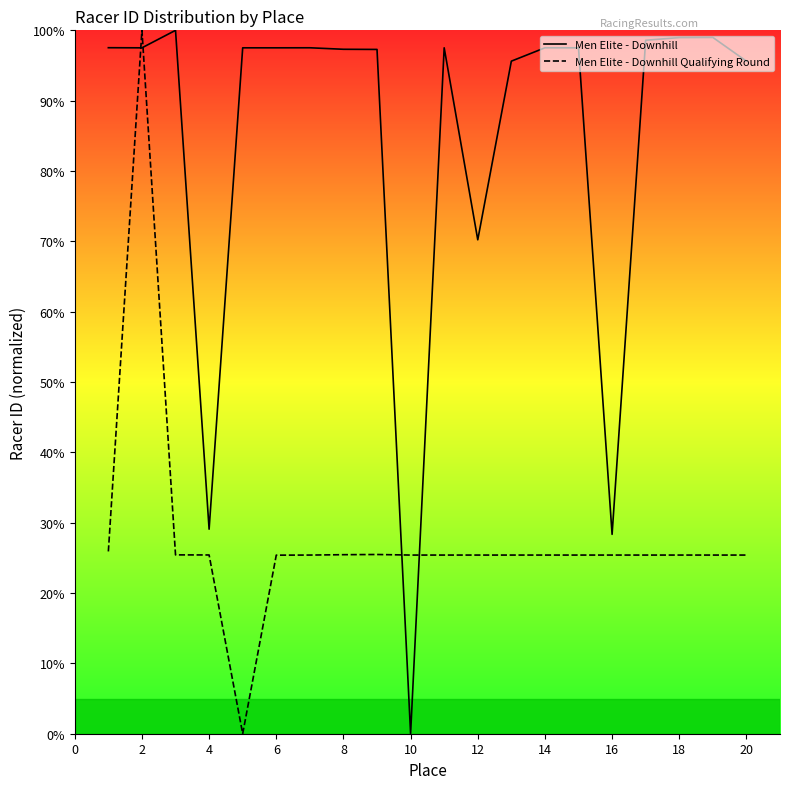

True or false: Men Elite - Downhill Qualifying Round has more than 0 interior local peaks.

True